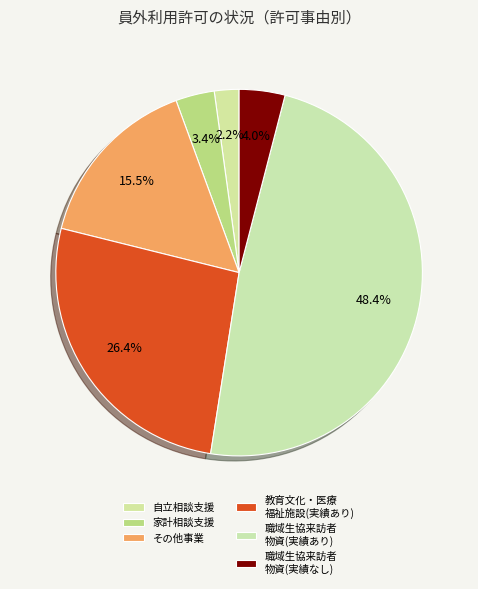

Count the number of slices in the pie.

6